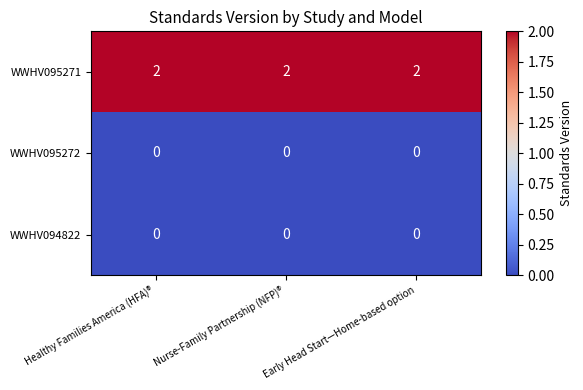

What is the sum of the WWHV095271 values at Nurse-Family Partnership (NFP)® and Healthy Families America (HFA)®?

4